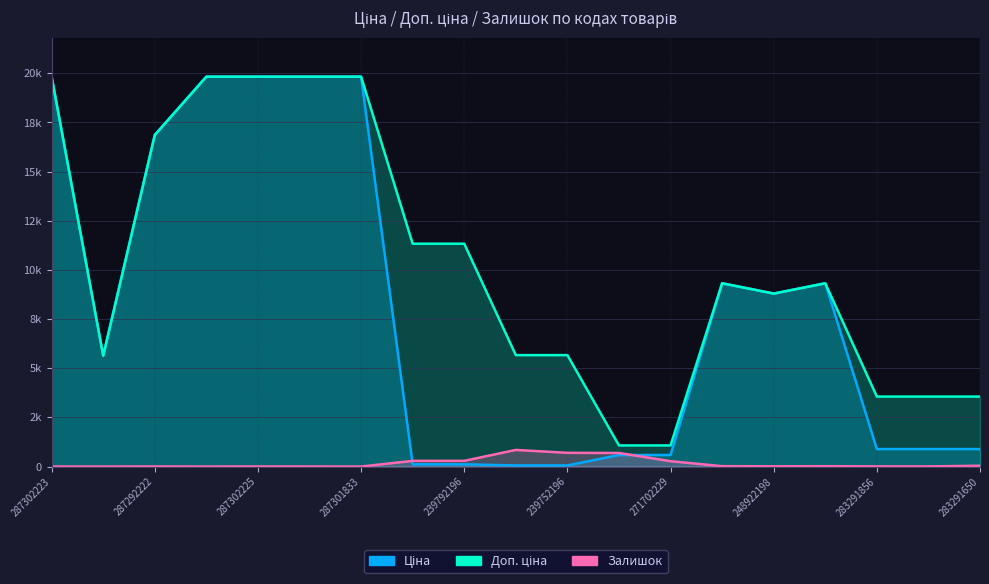

How many values in Залишок are above zero?

18